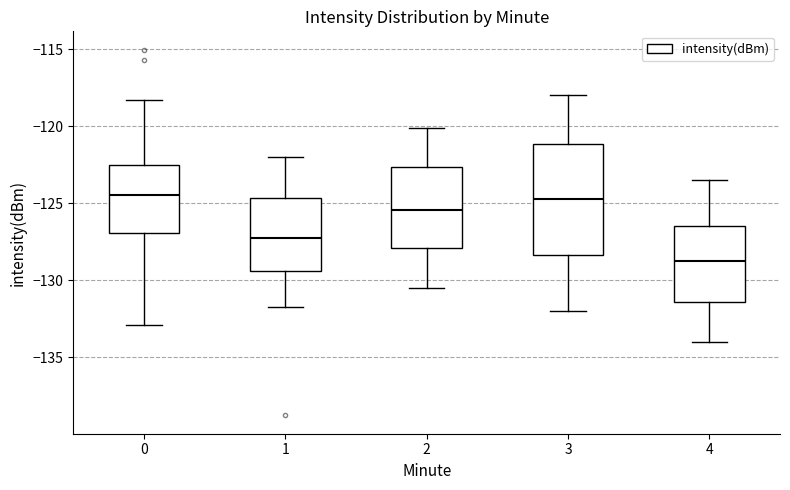

Reading left to right, transcribe this box plot: for each box, give where its median line is, the range the box spans, and where its two whiskers end, as read against the y-axis. The values are not printed on the chart, so give them approximately, as read against the axis.

0: median -124.5, box -127.0 to -122.5, whiskers -133.0 to -118.5
1: median -127.0, box -129.5 to -124.5, whiskers -131.5 to -122.0
2: median -125.5, box -128.0 to -122.5, whiskers -130.5 to -120.0
3: median -124.5, box -128.5 to -121.0, whiskers -132.0 to -118.0
4: median -128.5, box -131.5 to -126.5, whiskers -134.0 to -123.5